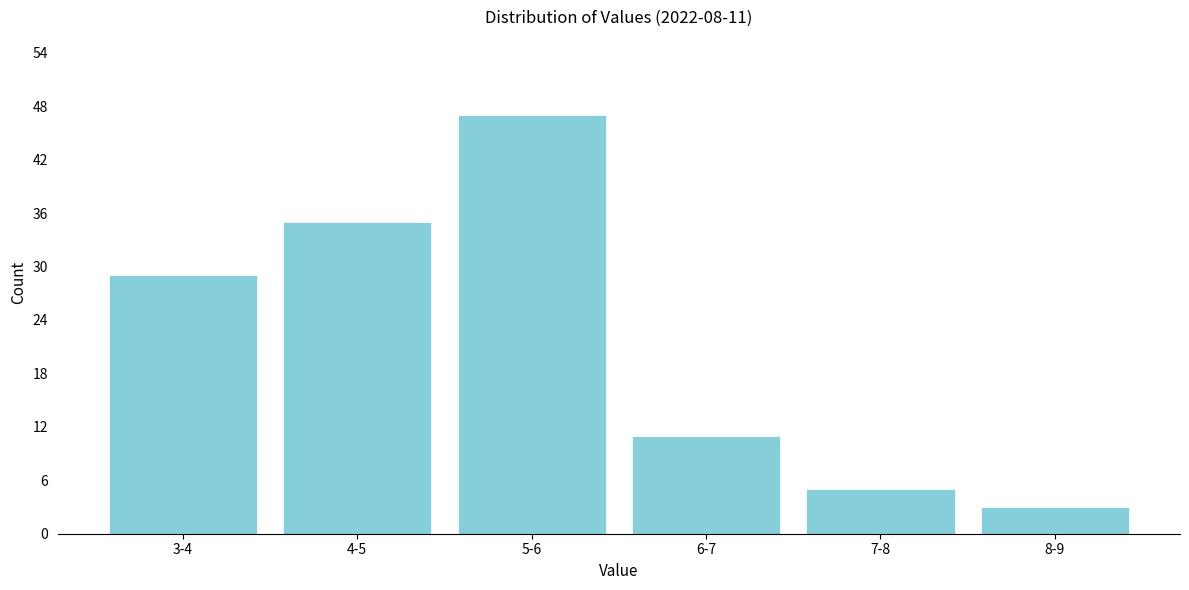

Reading left to right, list all the values displayed in this chart.

29	35	47	11	5	3